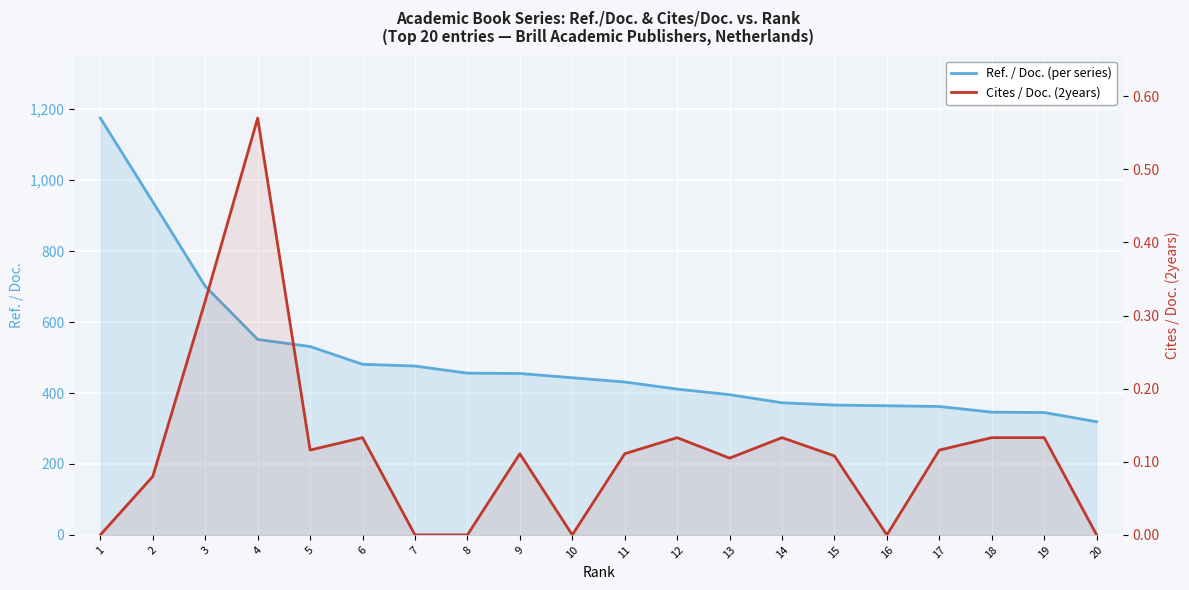

What is the average value of the Cites / Doc. (2years) series?

0.1